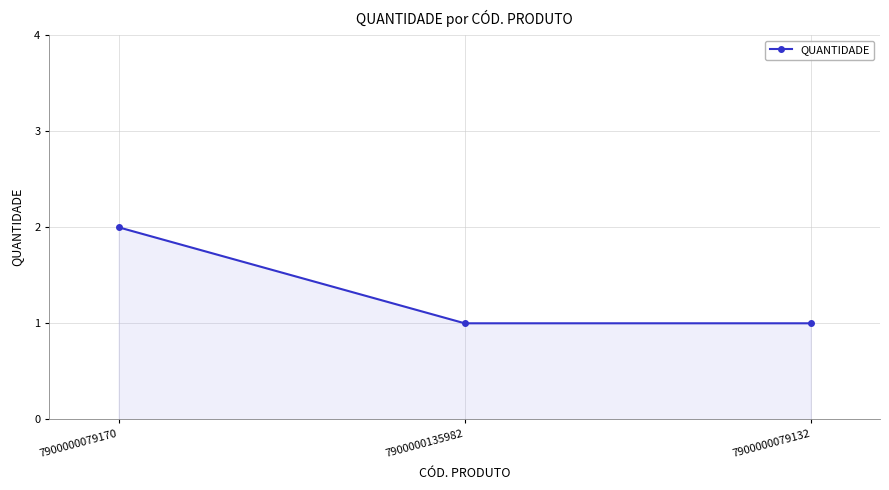

Which category has the highest value across all series?

7900000079170